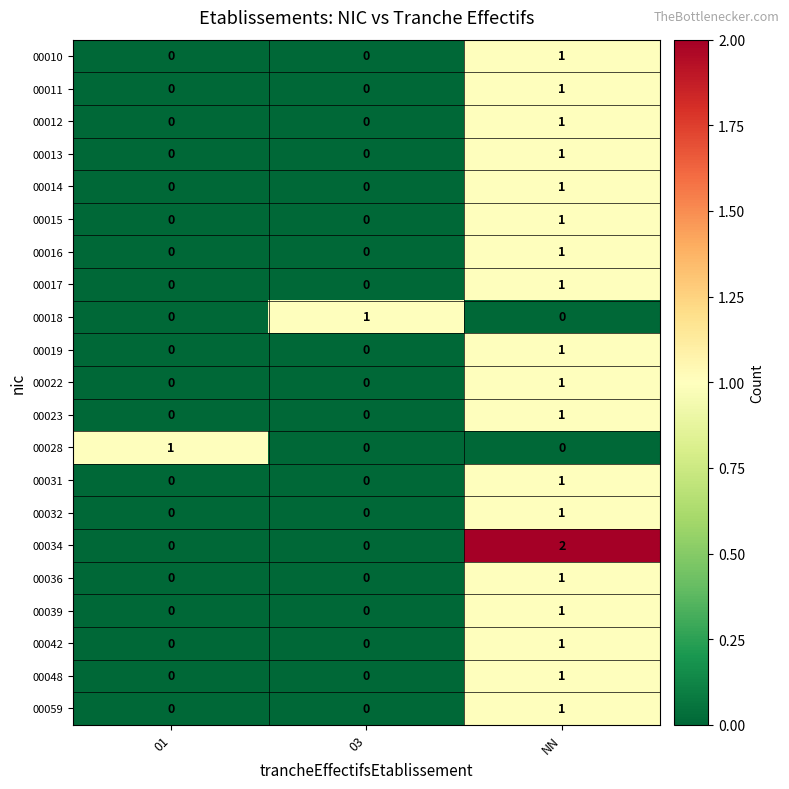

Count the 00017 values in the range 0 to 1.

3